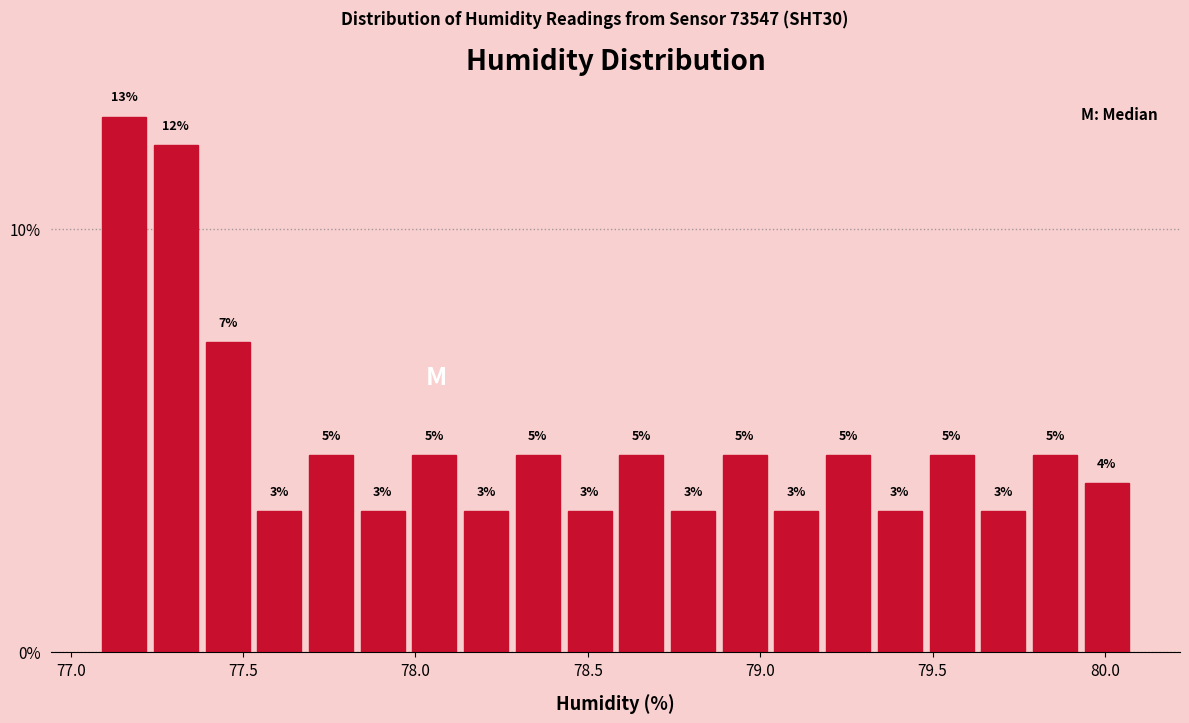

Around what value on the x-axis is the tallest bar? Give the approximate position of its centre, as read against the axis.

77.15